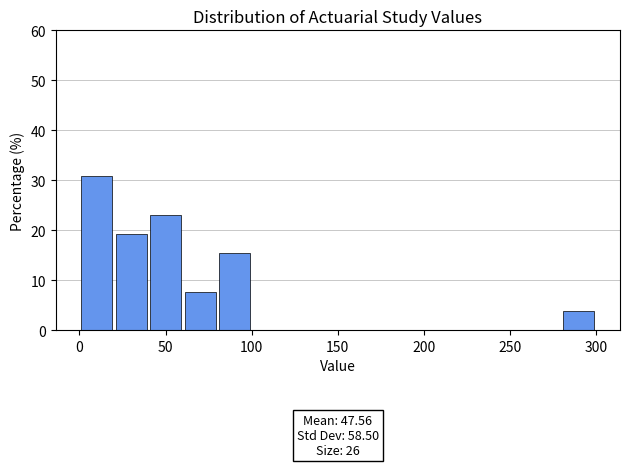

Around what value on the x-axis is the tallest bar? Give the approximate position of its centre, as read against the axis.

10